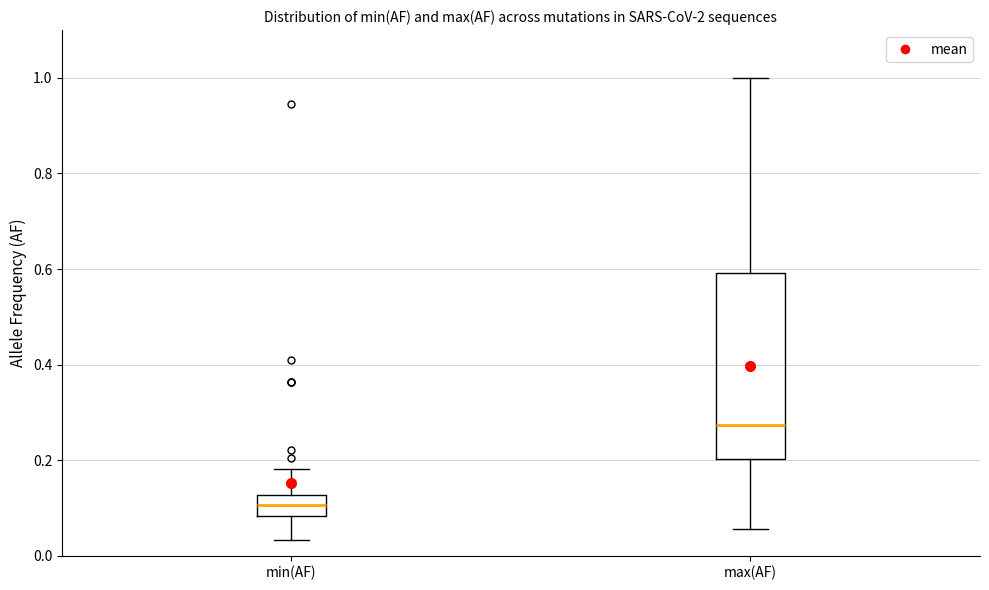

Reading left to right, read every box against the y-axis: the position of its median line, the range the box covers, and the ends of its whiskers. The values are not printed on the chart, so give them approximately, as read against the axis.

min(AF): median 0.10, box 0.08 to 0.12, whiskers 0.04 to 0.18
max(AF): median 0.28, box 0.20 to 0.60, whiskers 0.06 to 1.00